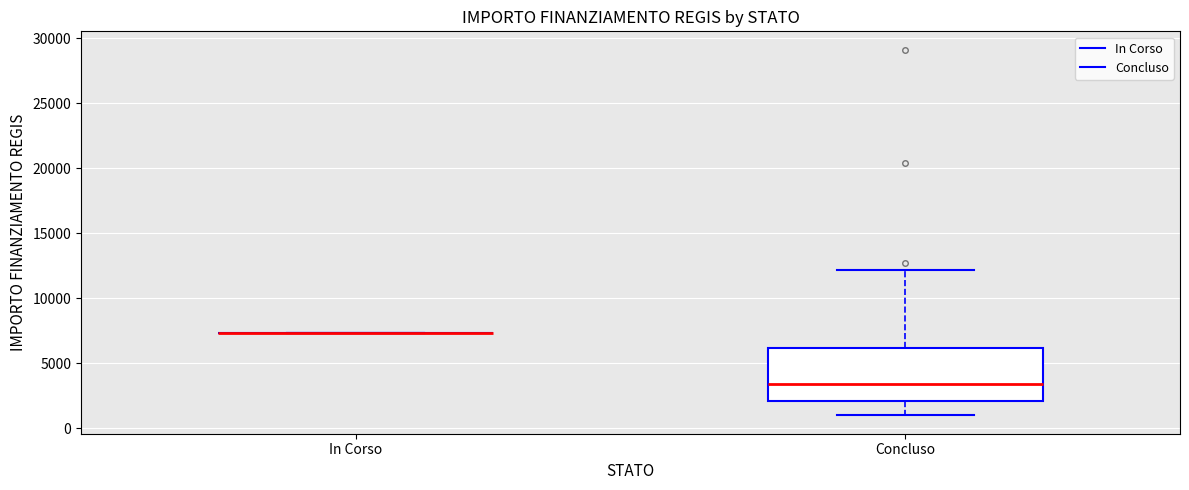

Reading left to right, transcribe this box plot: for each box, give where its median line is, the range the box spans, and where its two whiskers end, as read against the y-axis. The values are not printed on the chart, so give them approximately, as read against the axis.

In Corso: box collapsed to a line at 7500, whiskers 7500 to 7500
Concluso: median 3500, box 2000 to 6000, whiskers 1000 to 12000